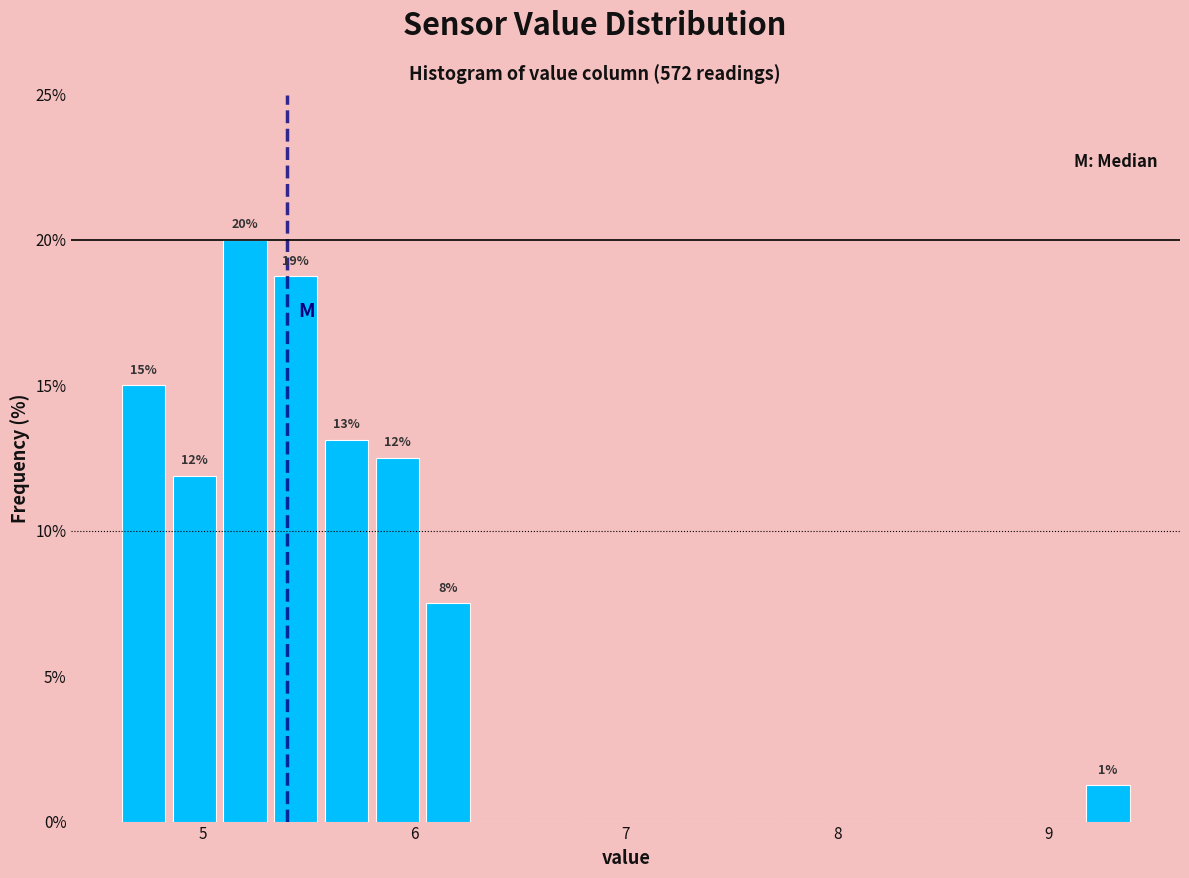

Read against the x-axis, roughly where is the centre of the tallest bar?

5.2